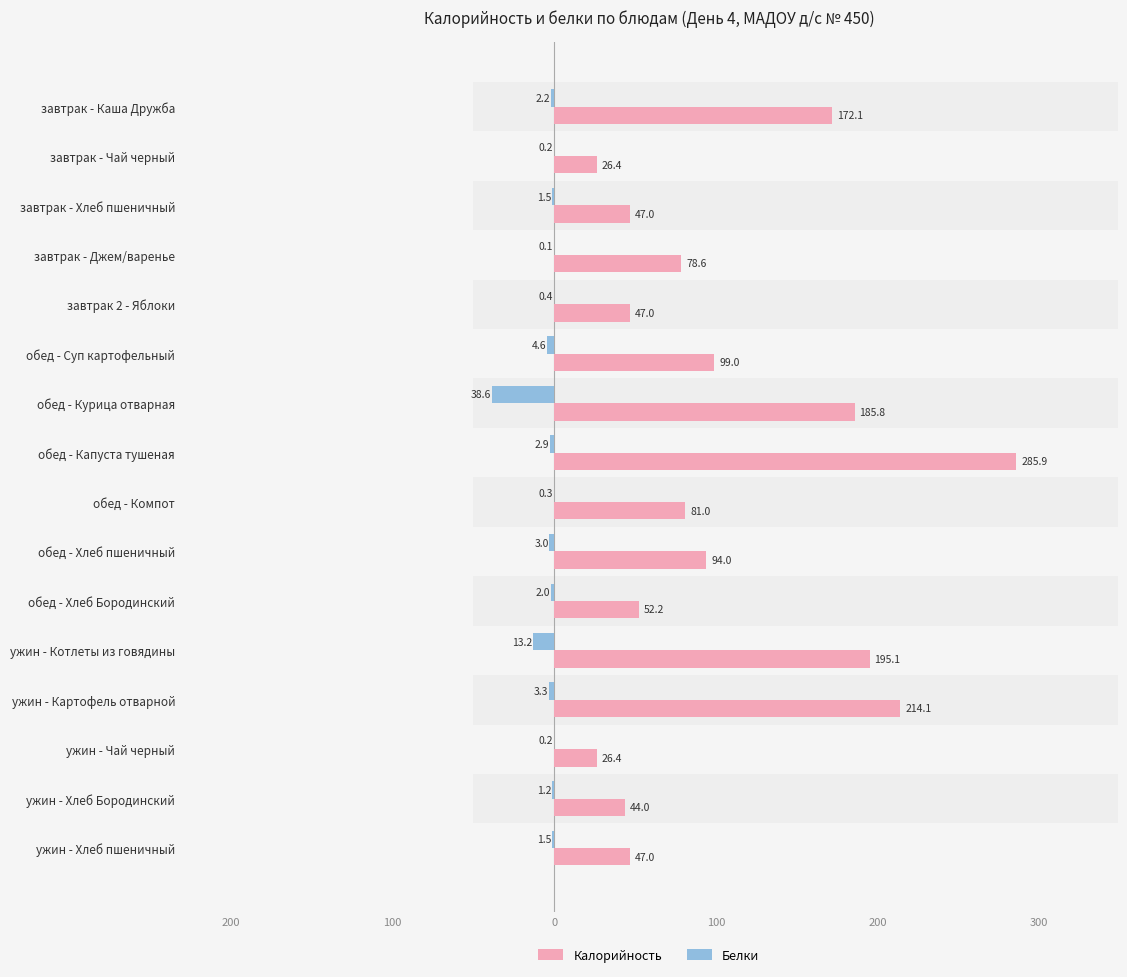

Which series has the largest range (max minus min)?

Калорийность